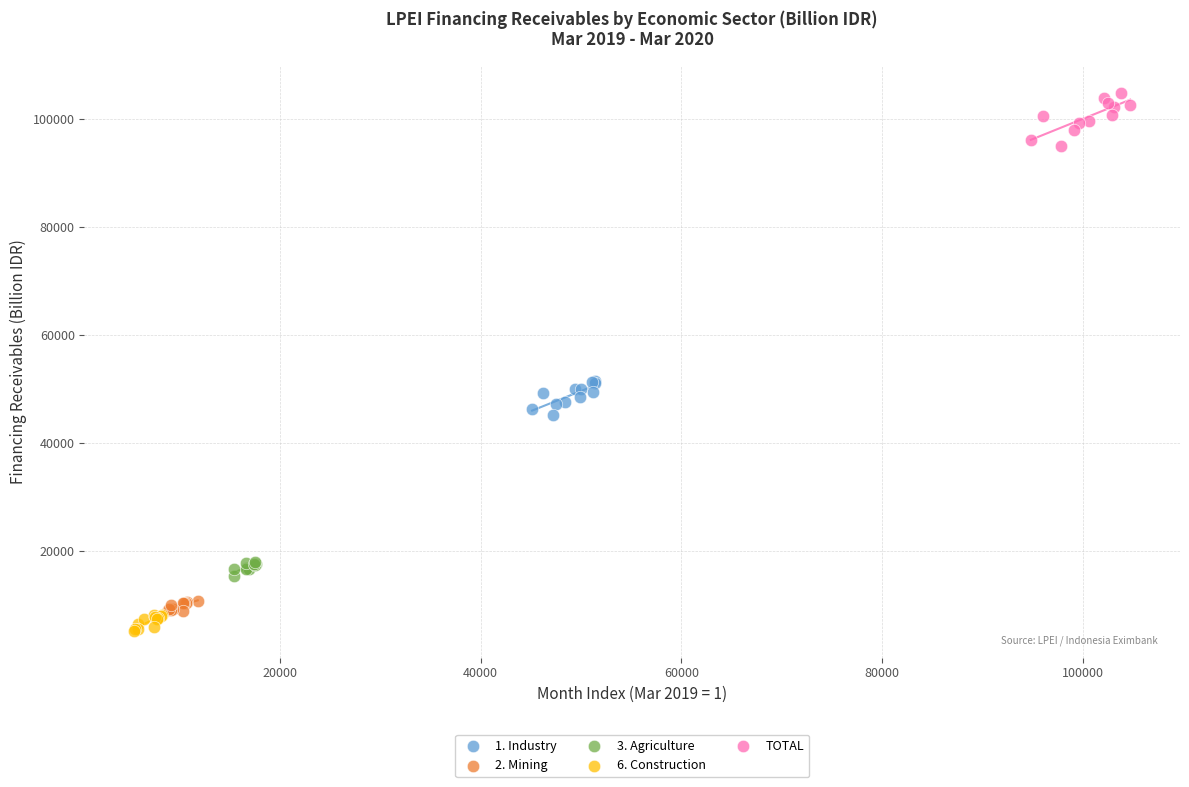

Which series reaches the maximum Y coordinate?

TOTAL